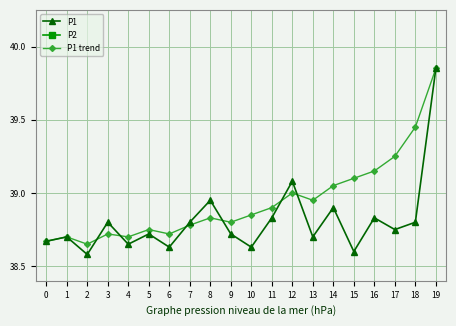

How many intersections are there between P1 and P1 trend?

6